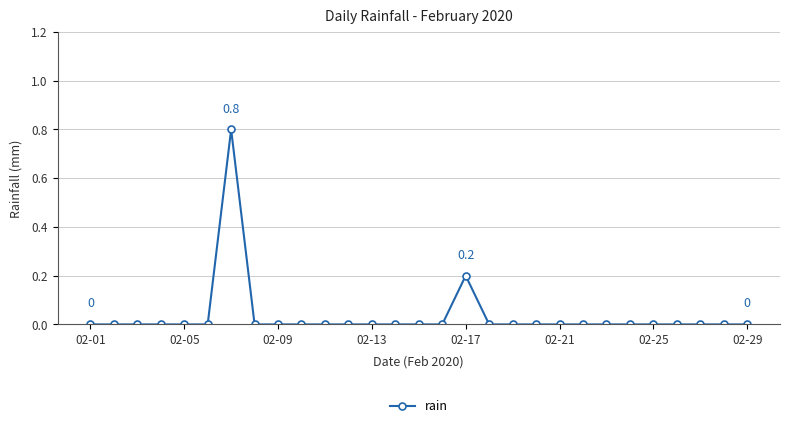

True or false: there are more than 1 points higher than both neighbors.

True